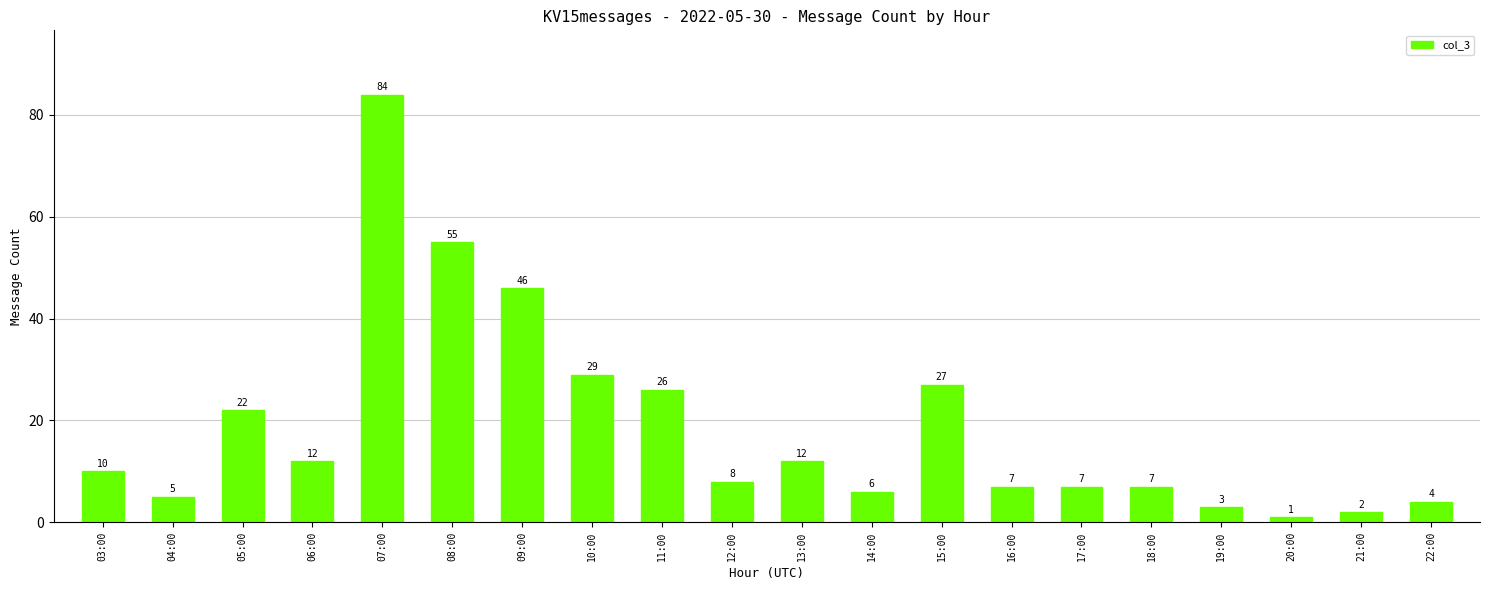

What is the greatest value displayed?

84